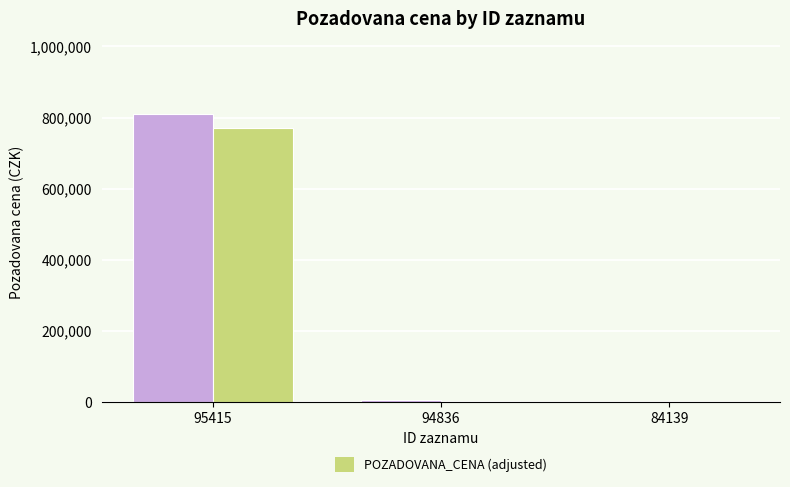

At which category is the sum across all series the highest?

95415